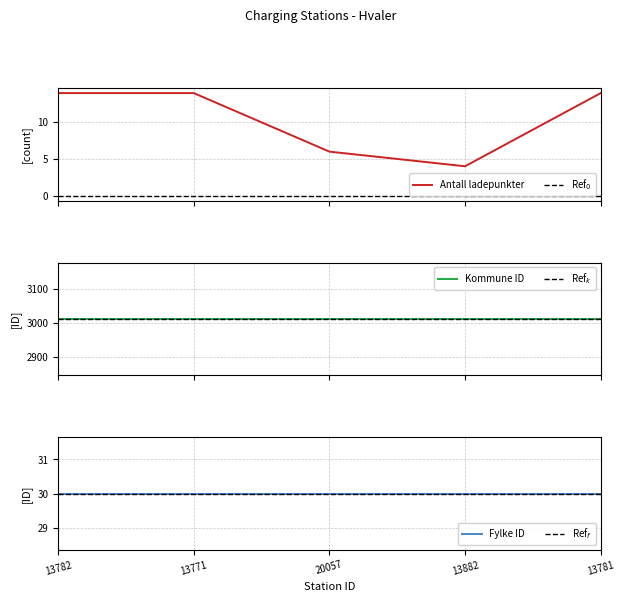

At 13782, list the series in order from smallest to largest.

Antall ladepunkter, Fylke ID, Kommune ID